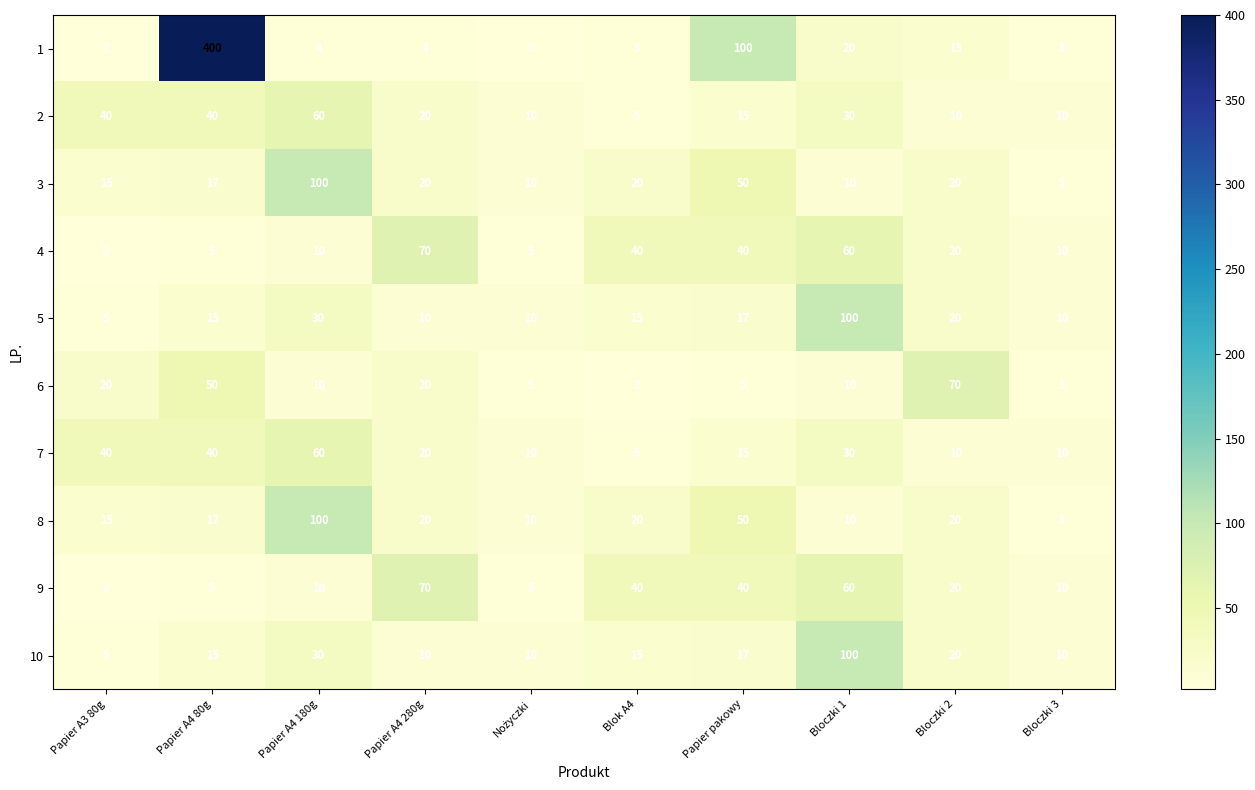

What is the difference between the highest and lowest values at Bloczki 3?

5